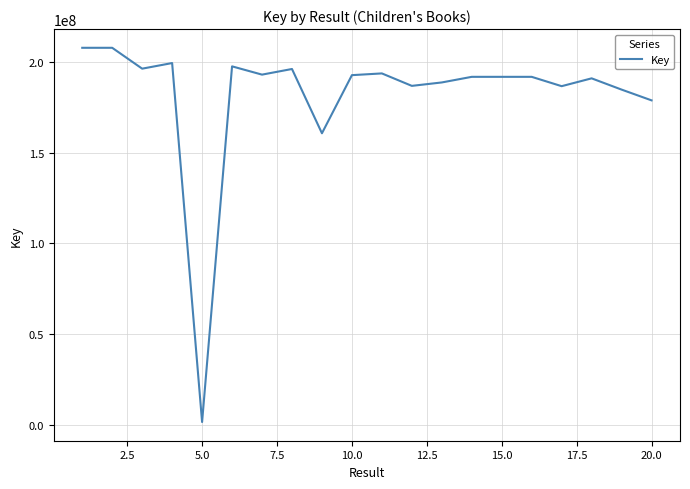

What is the maximum value shown in the chart?

207743332